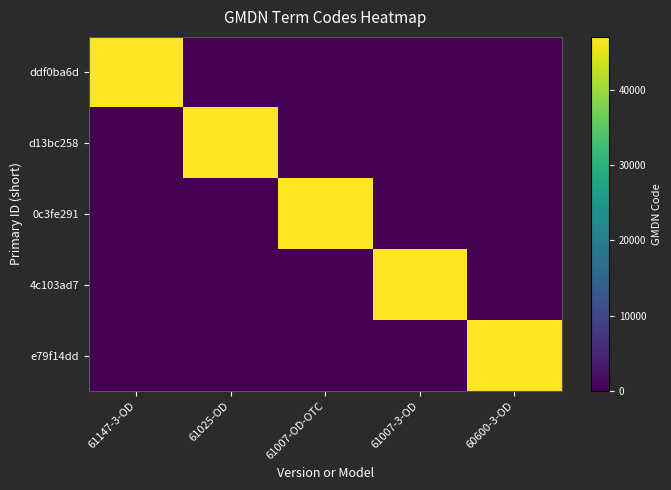

Reading left to right, list all the values displayed in this chart.

ddf0ba6d: 61147-3-OD=46994	61025-OD=0	61007-OD-OTC=0	61007-3-OD=0	60600-3-OD=0
d13bc258: 61147-3-OD=0	61025-OD=46994	61007-OD-OTC=0	61007-3-OD=0	60600-3-OD=0
0c3fe291: 61147-3-OD=0	61025-OD=0	61007-OD-OTC=46994	61007-3-OD=0	60600-3-OD=0
4c103ad7: 61147-3-OD=0	61025-OD=0	61007-OD-OTC=0	61007-3-OD=46994	60600-3-OD=0
e79f14dd: 61147-3-OD=0	61025-OD=0	61007-OD-OTC=0	61007-3-OD=0	60600-3-OD=46994